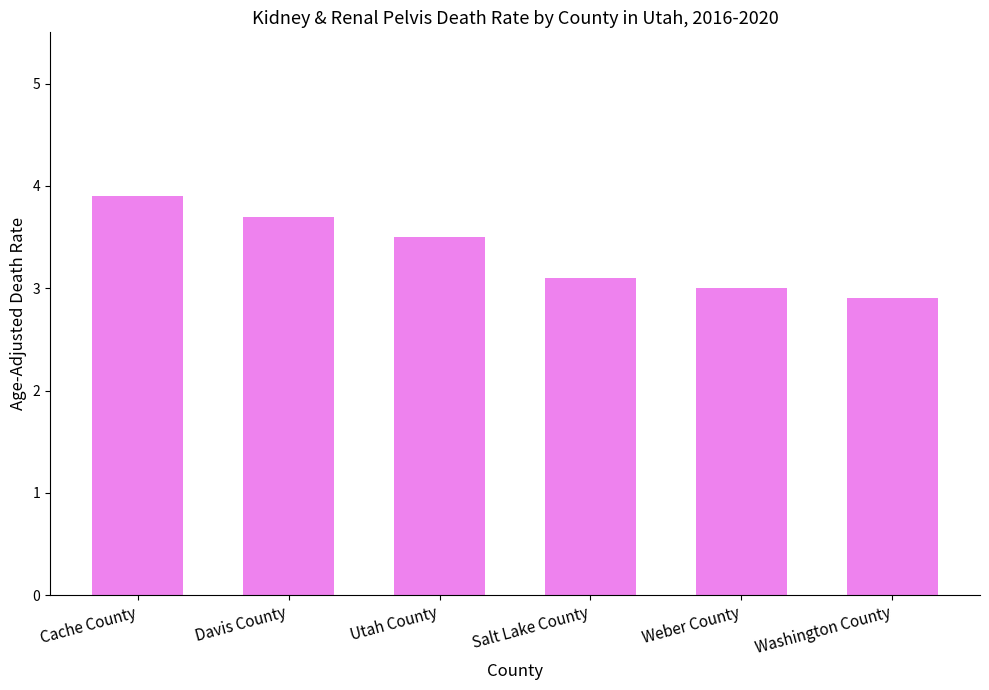

Approximately how many times larger is the value at Washington County compared to Weber County?

1.0